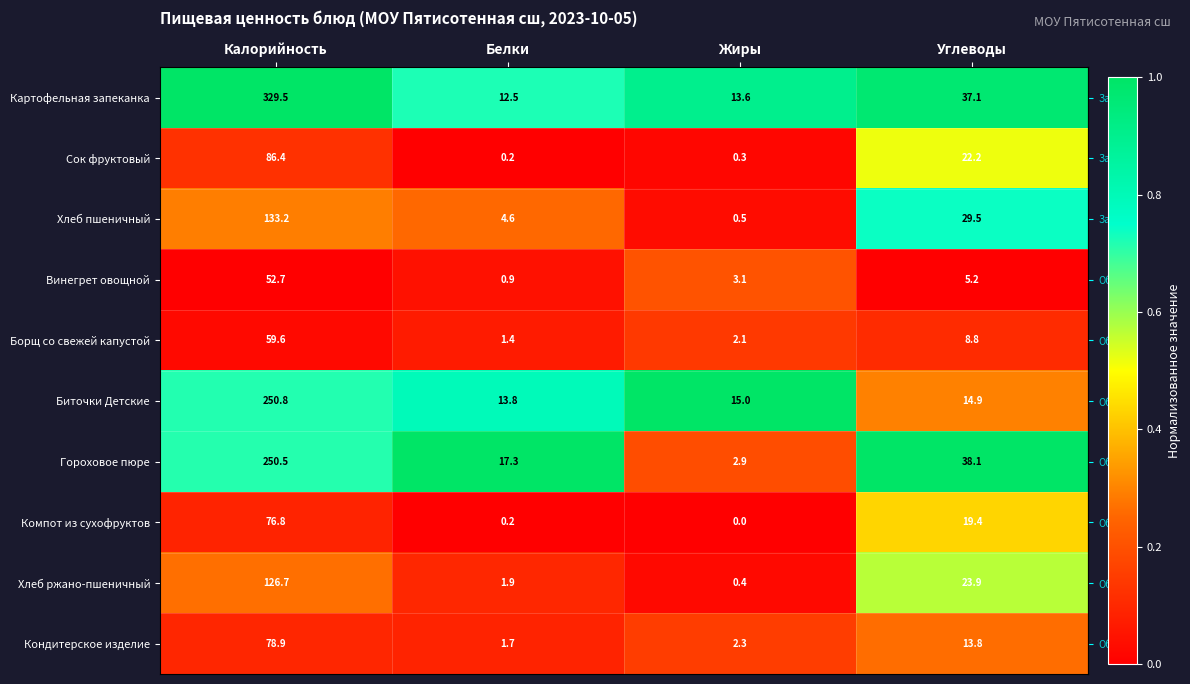

The Компот из сухофруктов series shows 0.0 at Жиры. True or false?

True